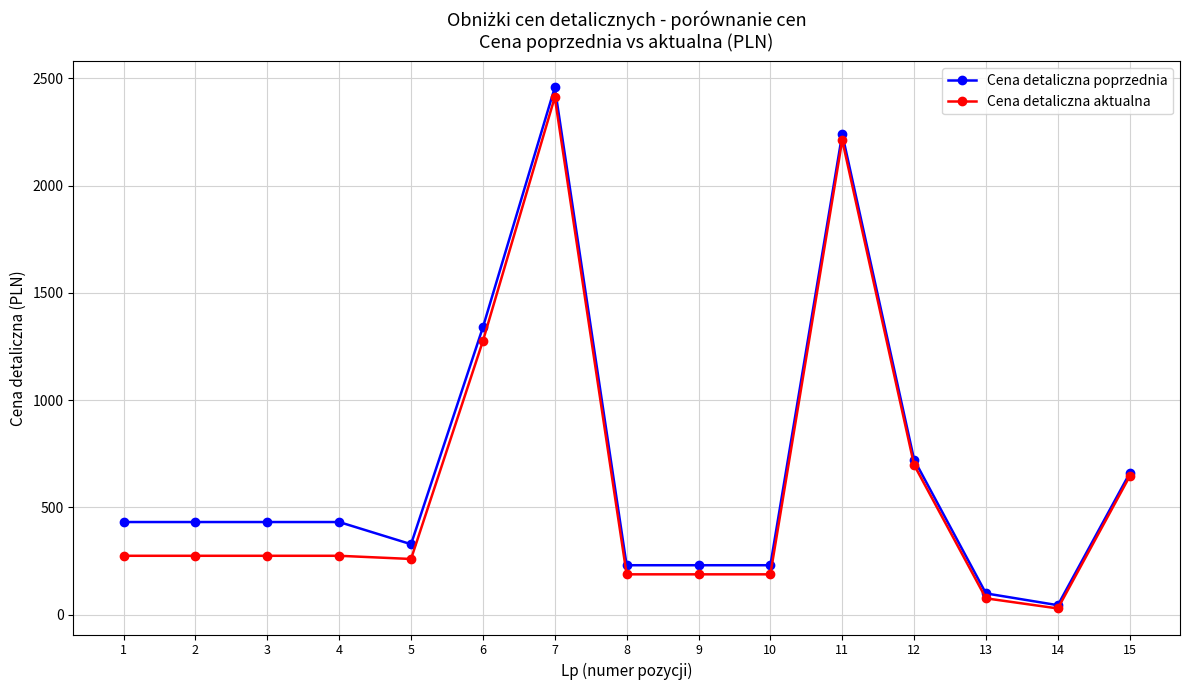

Is it true that Cena detaliczna poprzednia equals 342.7 at 9?

False